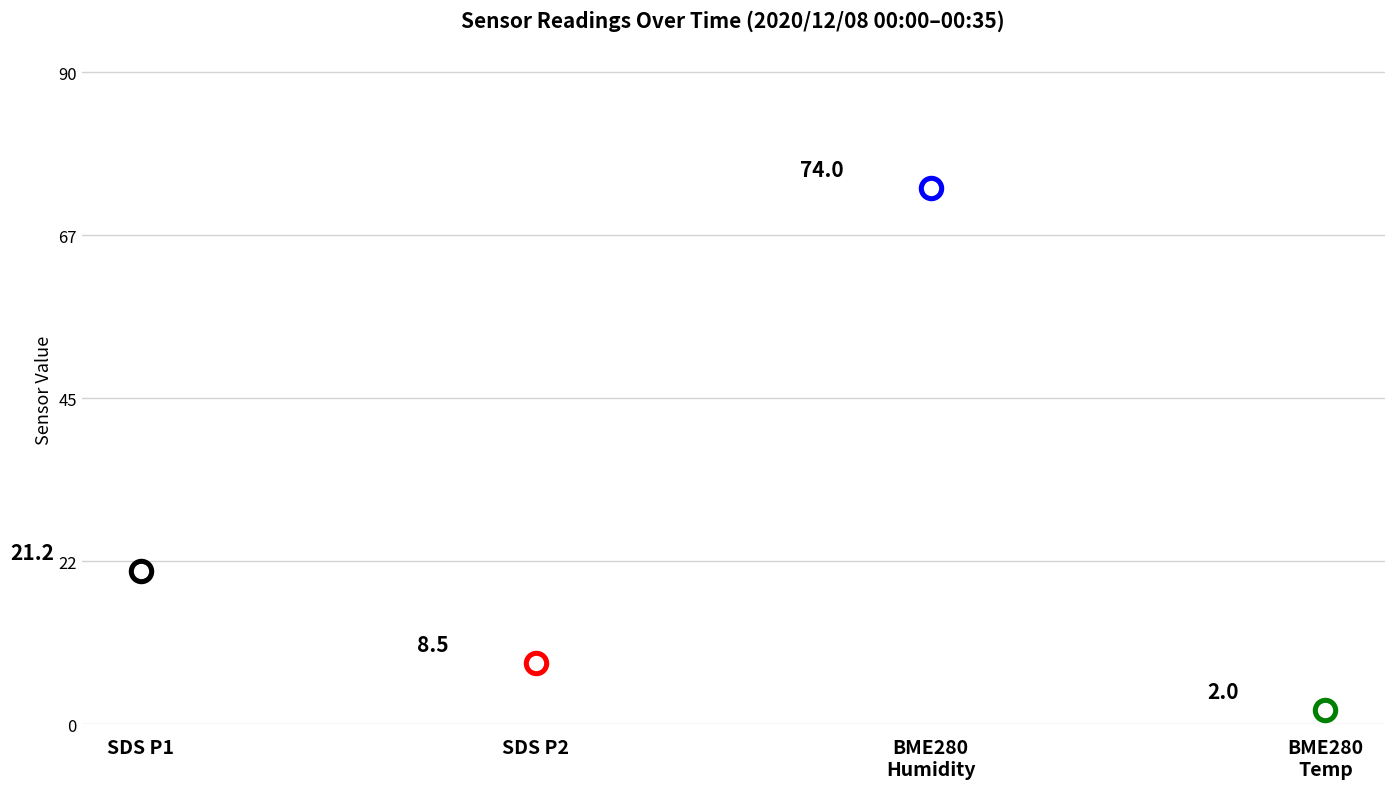

Which series reaches the minimum Y coordinate?

BME280_temperature